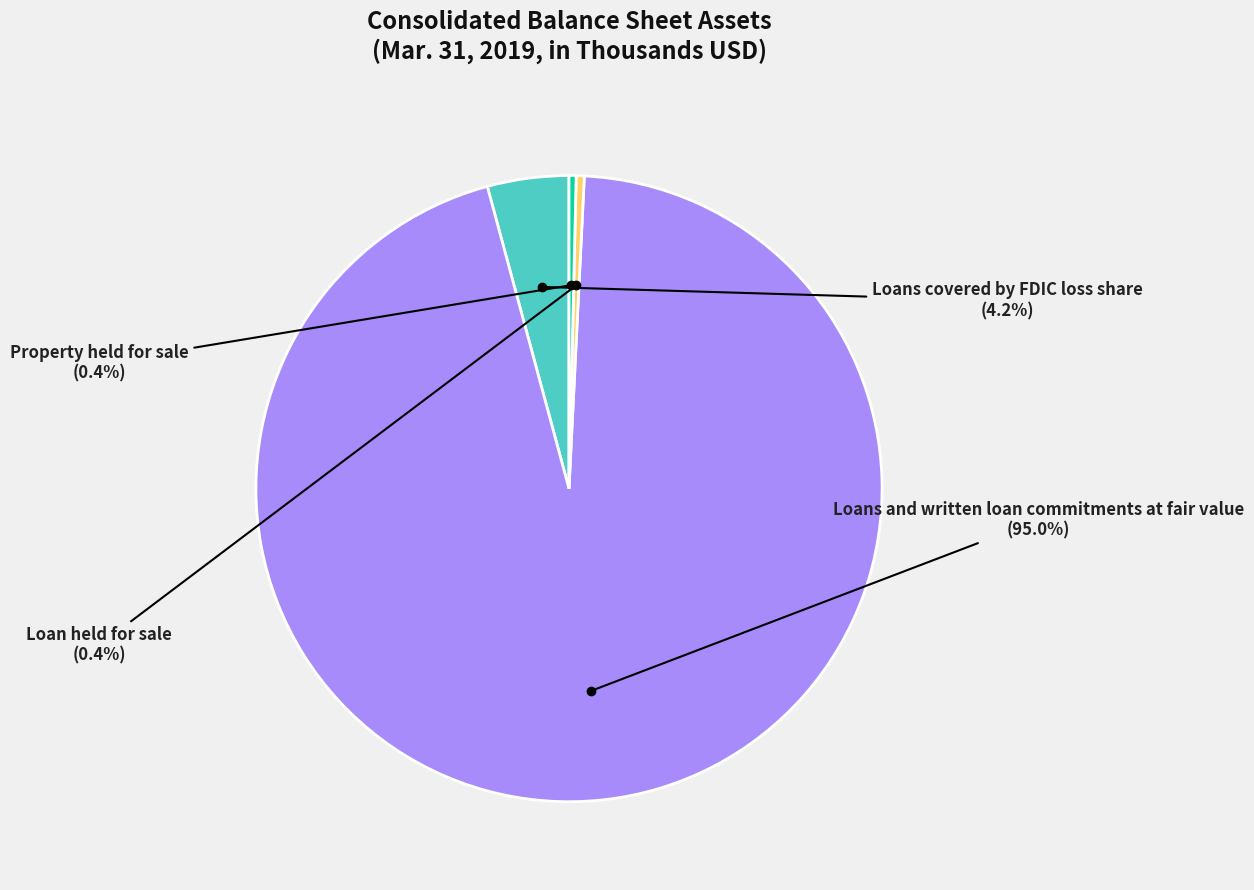

Is there any slice that represents more than half of the pie?

Yes